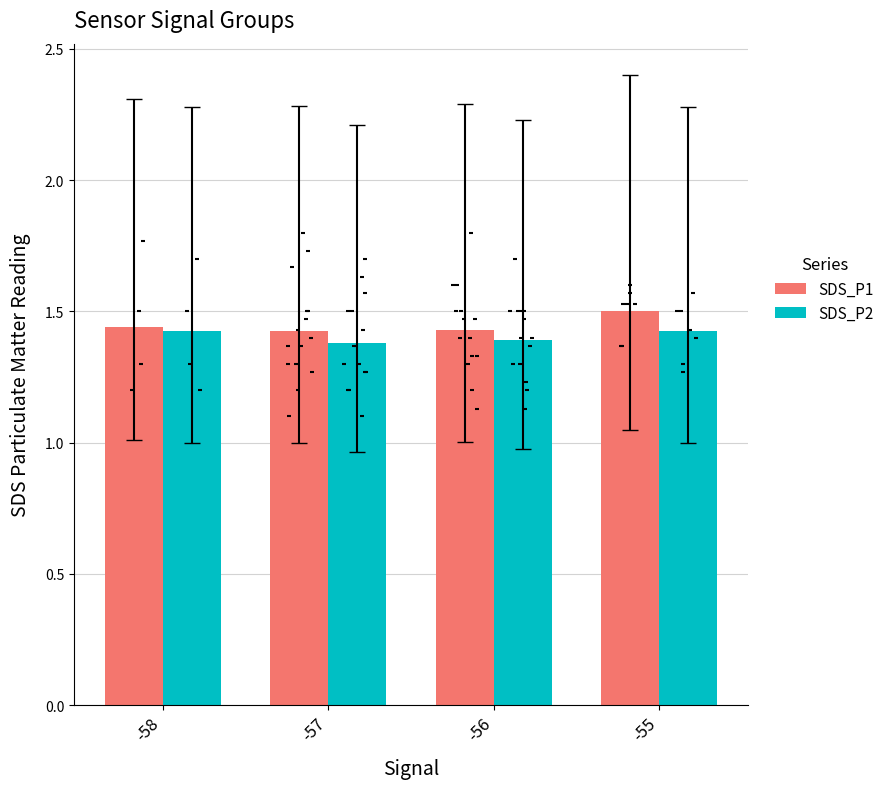

At how many categories does at least one series exceed 1?

4